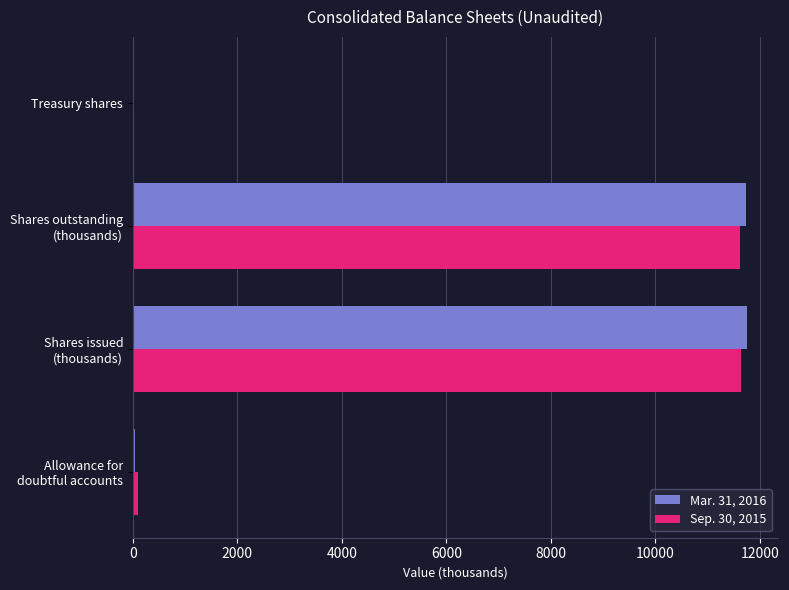

What is the greatest value displayed?

11753.5